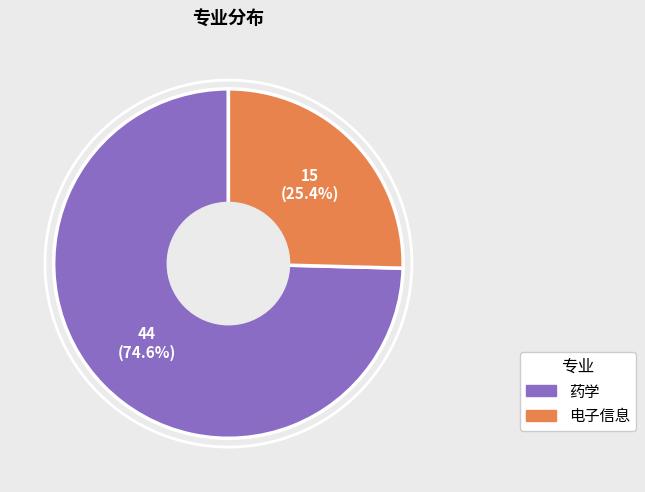

Does any single category account for the majority?

Yes